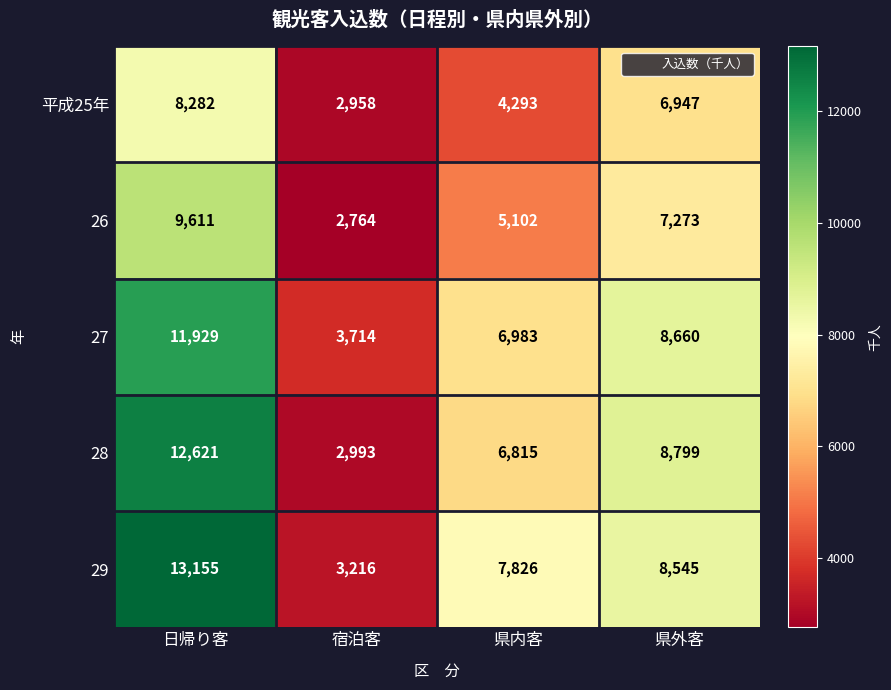

What is the minimum value for 平成25年?

2958